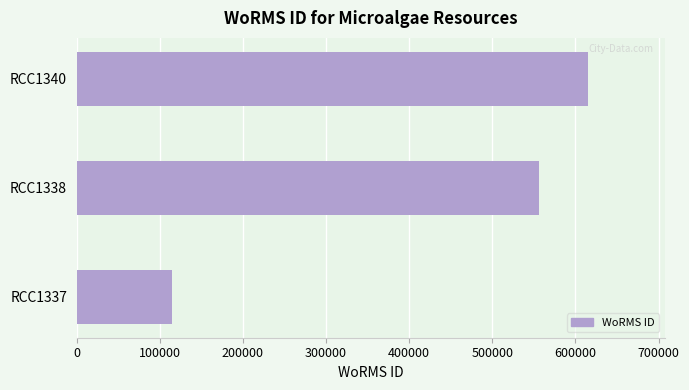

At which label is the value closest to 365252?

RCC1338